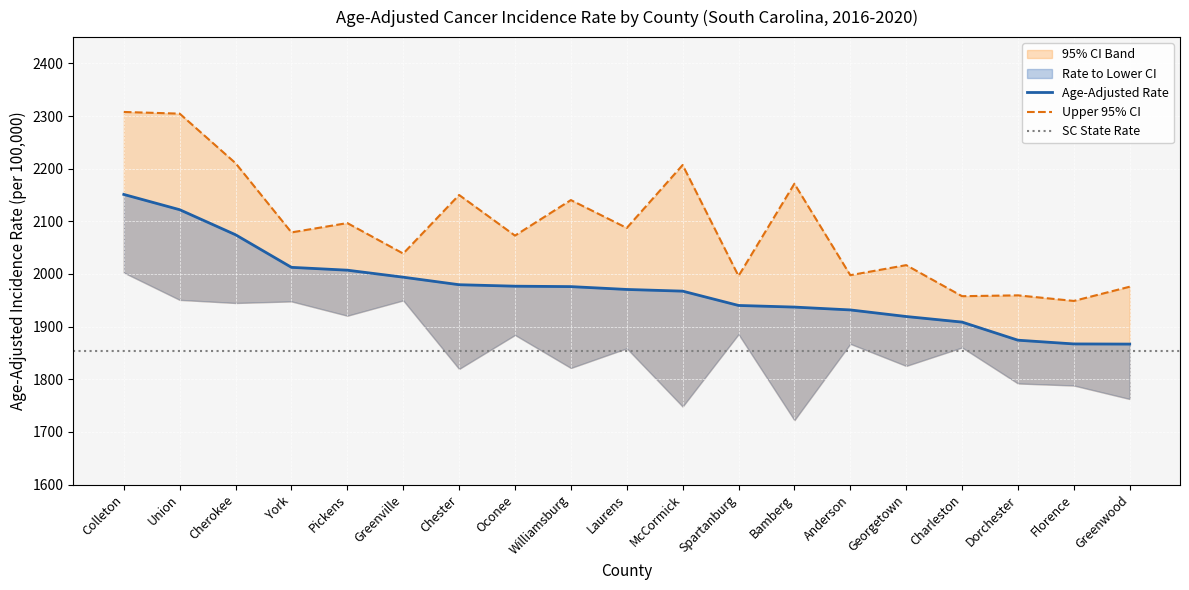

True or false: Rate has a value of 2012.6 at York.

True